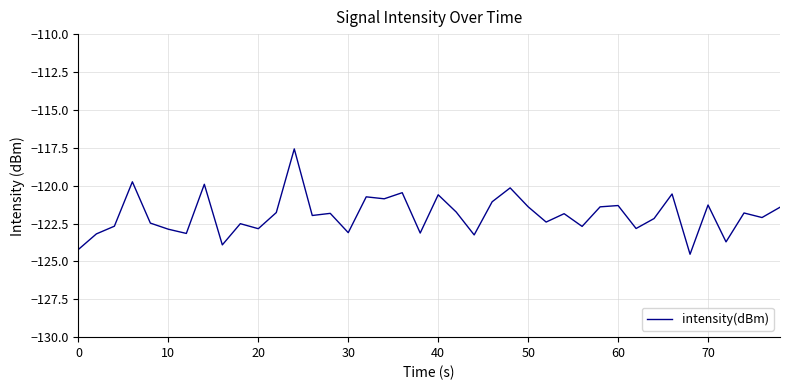

What is the difference between the maximum and minimum values?

7.0